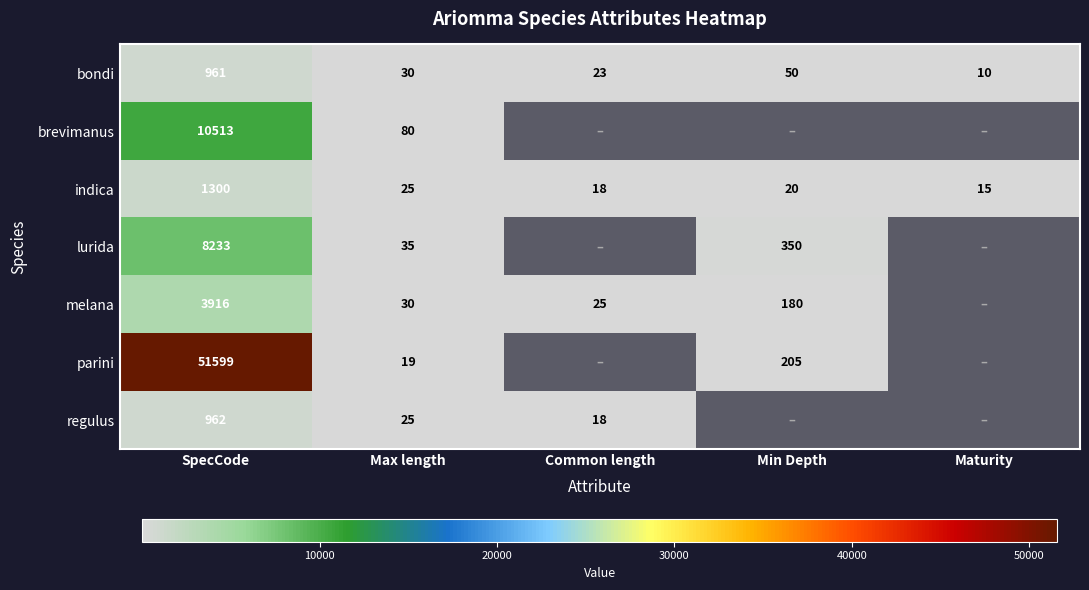

True or false: regulus has a value of 1630.0 at SpecCode.

False